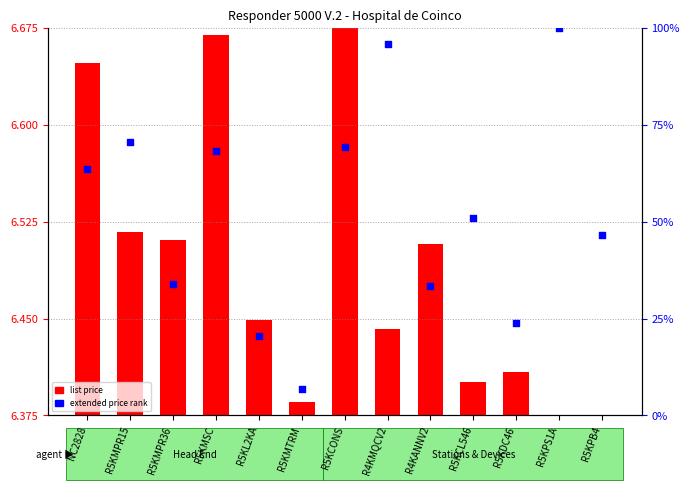

What is the change in value from R5KCL546 to R5KPS1A?

+49.0